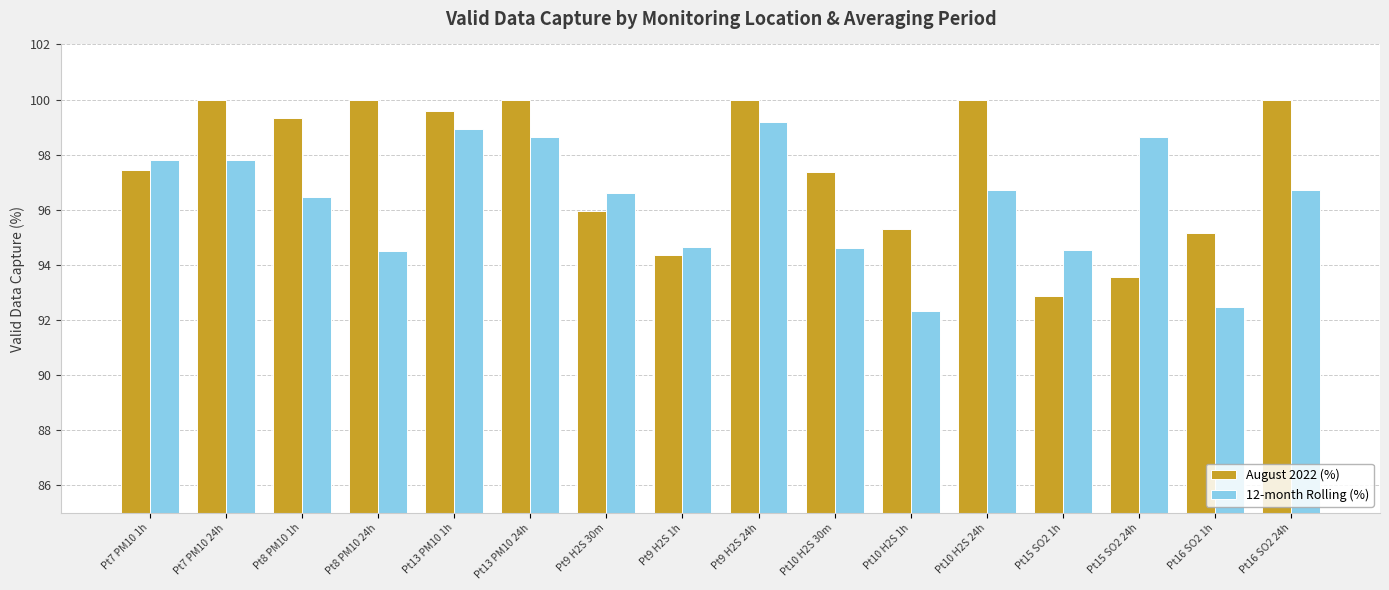

What is the difference between the maximum and second lowest values in the August 2022 (%) series?

6.5